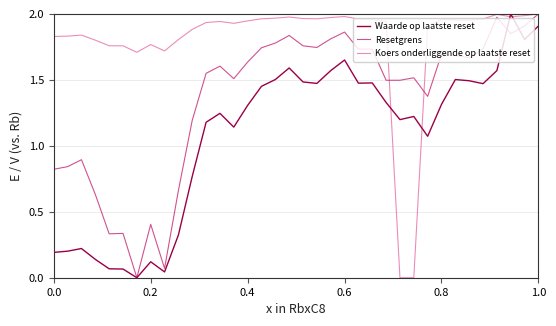

Is this an area chart (filled region under the line)?

No